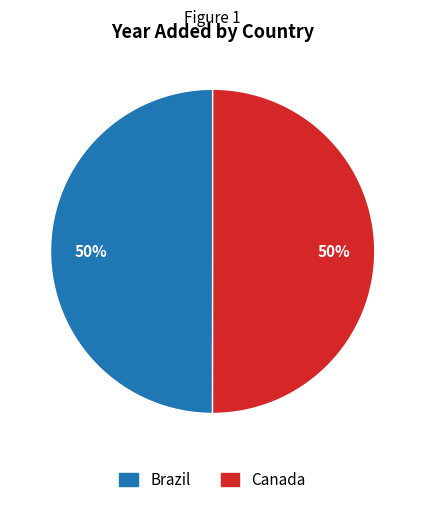

Count the number of slices in the pie.

2